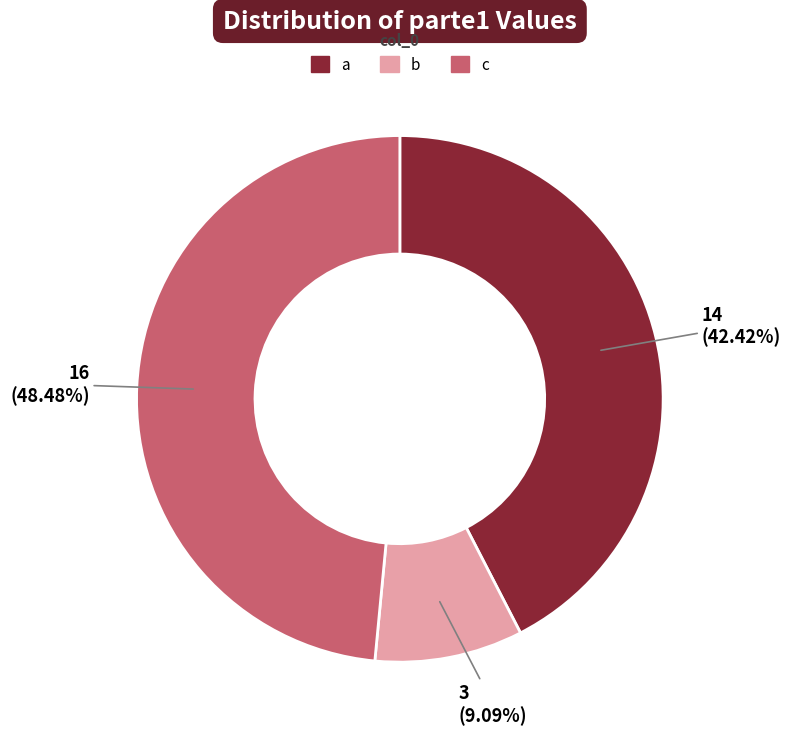

To the nearest percent, what portion does c represent?

48%